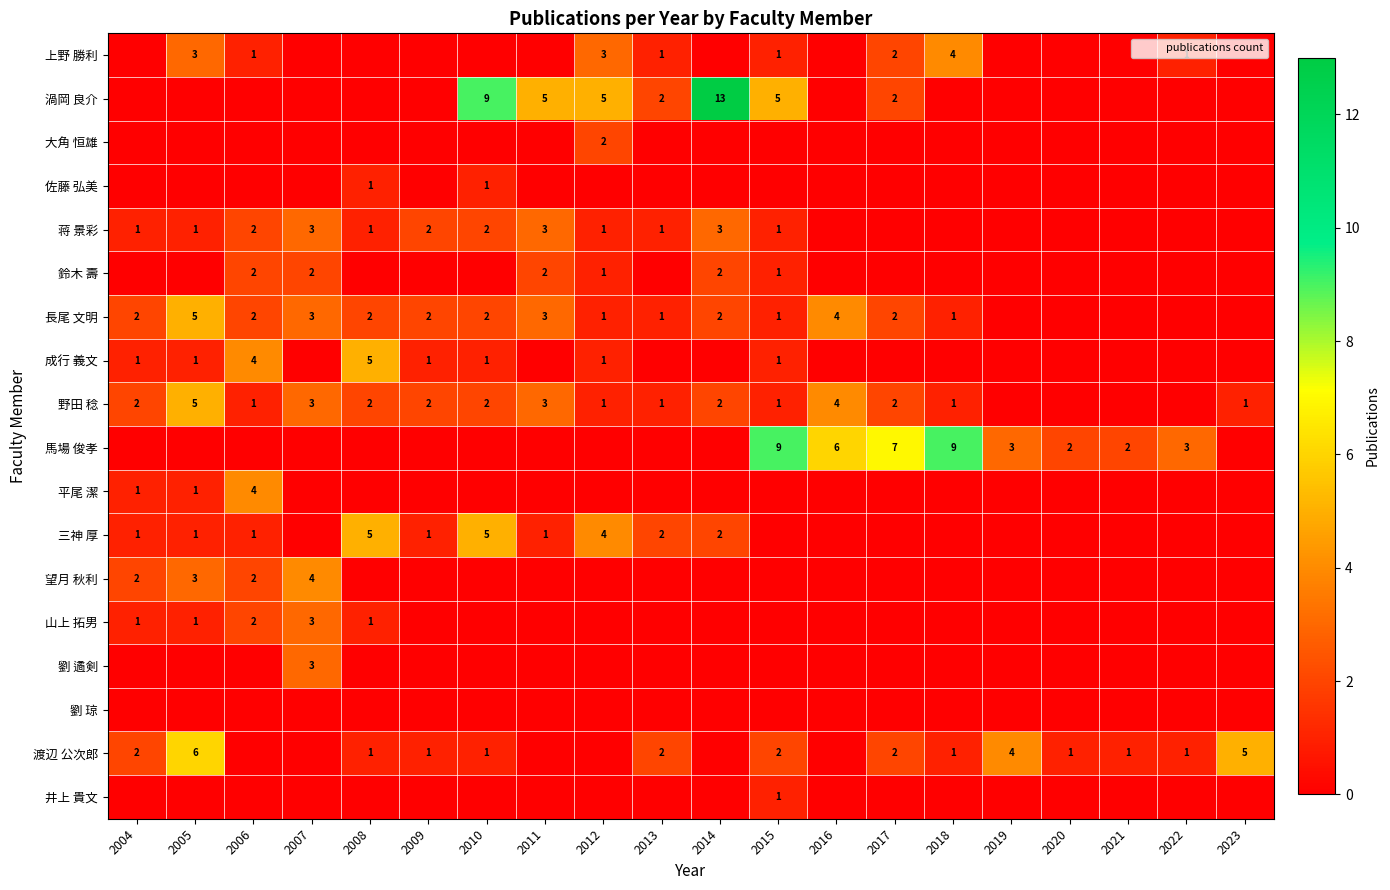

The 成行 義文 series shows 1 at 2010. True or false?

True